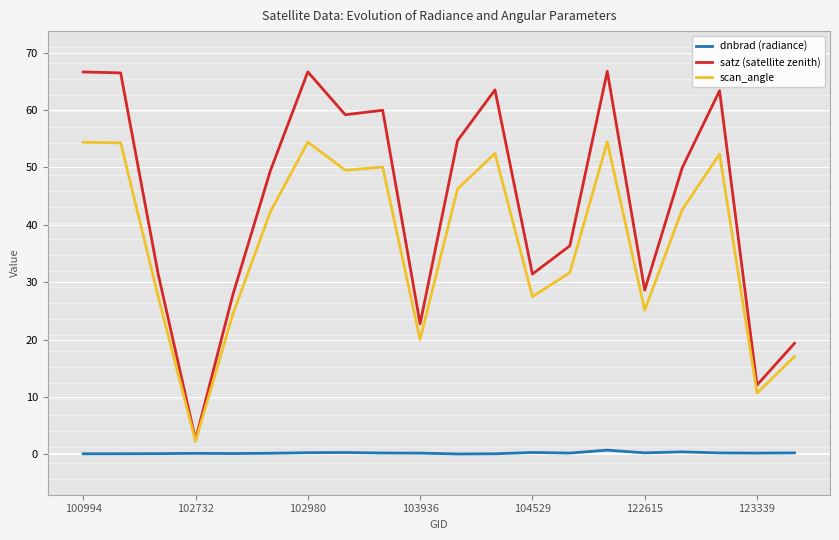

Reading left to right, list all the values displayed in this chart.

dnbrad (radiance): 0.1	0.1	0.1	0.2	0.2	0.2	0.3	0.3	0.3	0.2	0.1	0.1	0.4	0.2	0.8	0.3	0.5	0.3	0.2	0.3
satz (satellite zenith): 66.6	66.5	31.5	2.6	27.9	49.4	66.7	59.2	60.0	22.8	54.7	63.5	31.4	36.4	66.7	28.6	49.9	63.4	12.1	19.4
scan_angle: 54.4	54.3	27.6	2.3	24.5	42.3	54.4	49.5	50.1	20.0	46.3	52.4	27.5	31.7	54.5	25.1	42.6	52.3	10.7	17.1